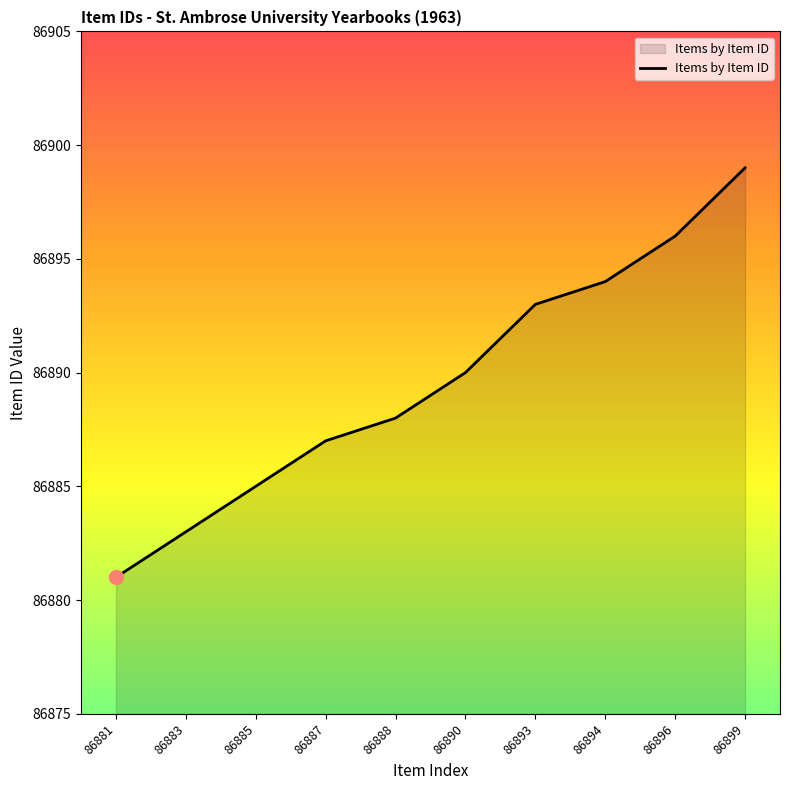

Where is the data nearest to the value 86890?

86890